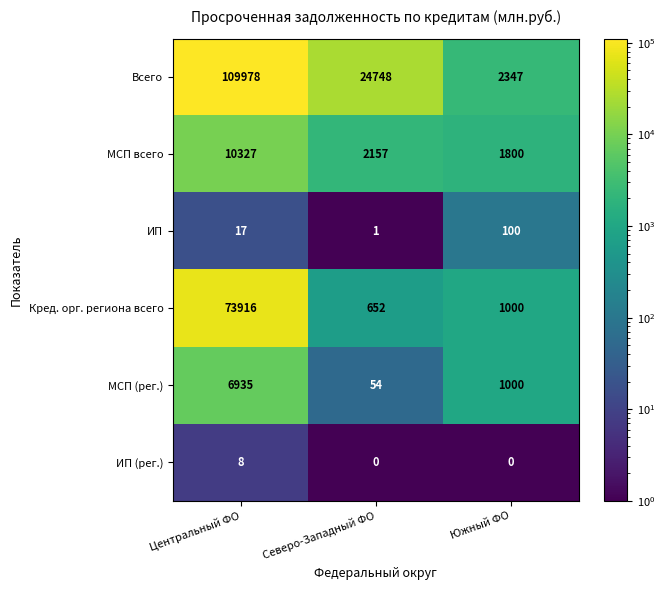

At how many categories does at least one series exceed 90122?

1